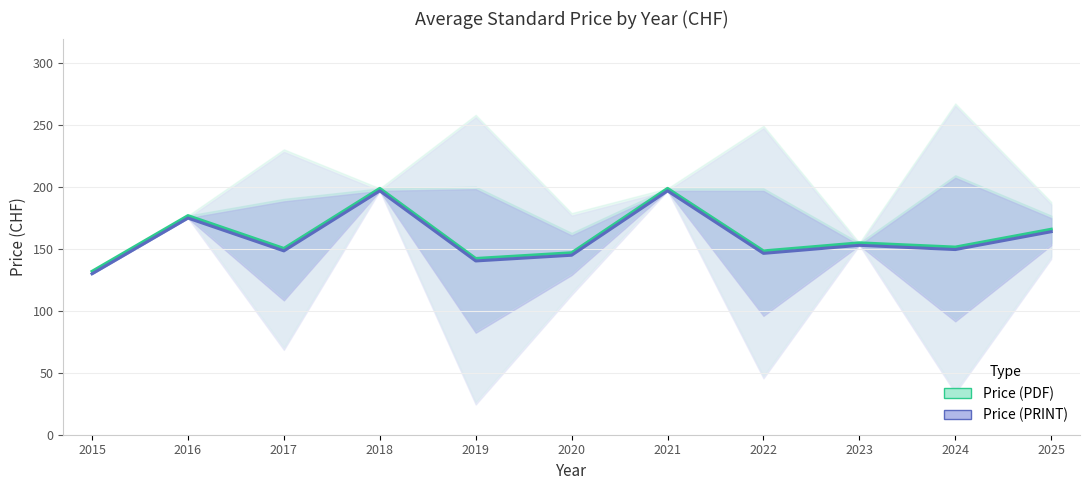

What is the total value across all series at 2018?

396.0